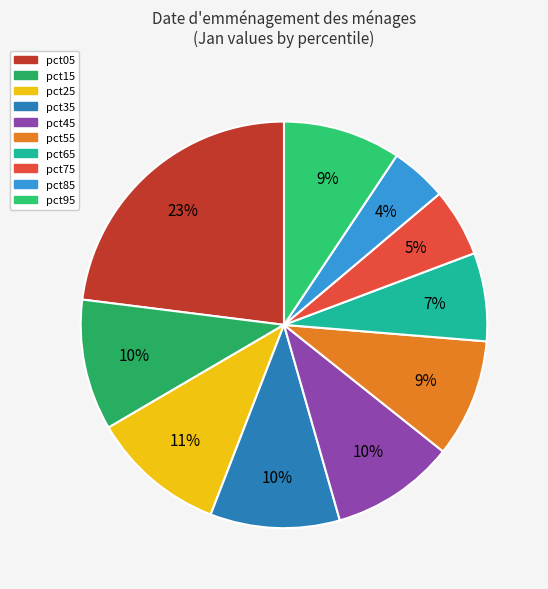

The pct85 slice represents 4% of the pie. True or false?

True